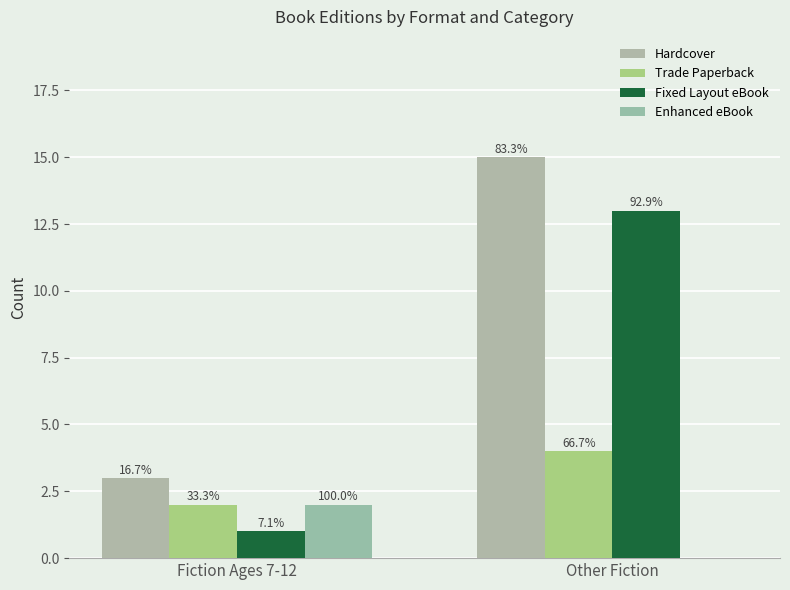

Rank the categories by Trade Paperback value from highest to lowest.

Other Fiction, Fiction Ages 7-12